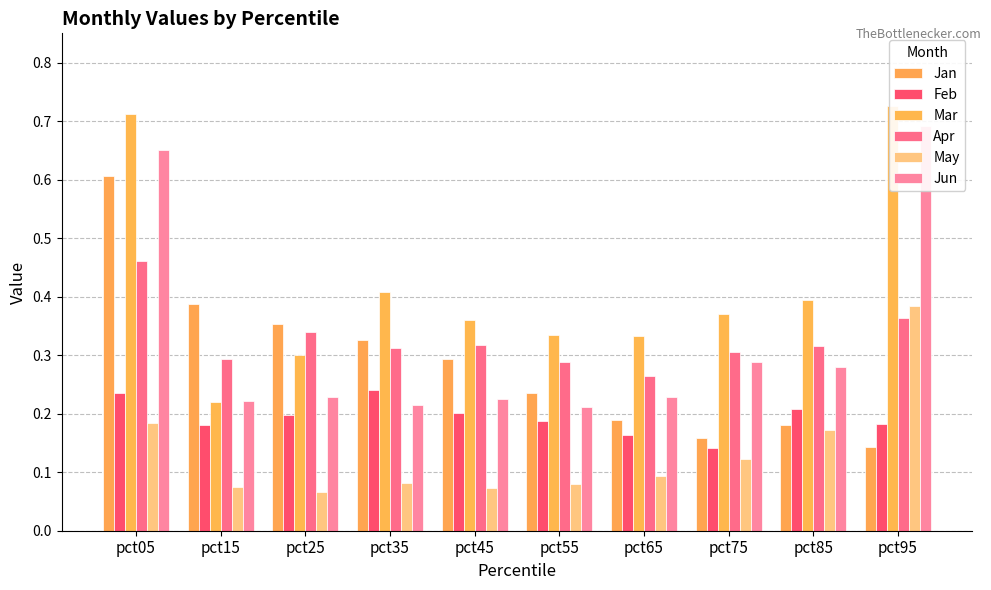

Where is Jan nearest to the value 0?

pct95